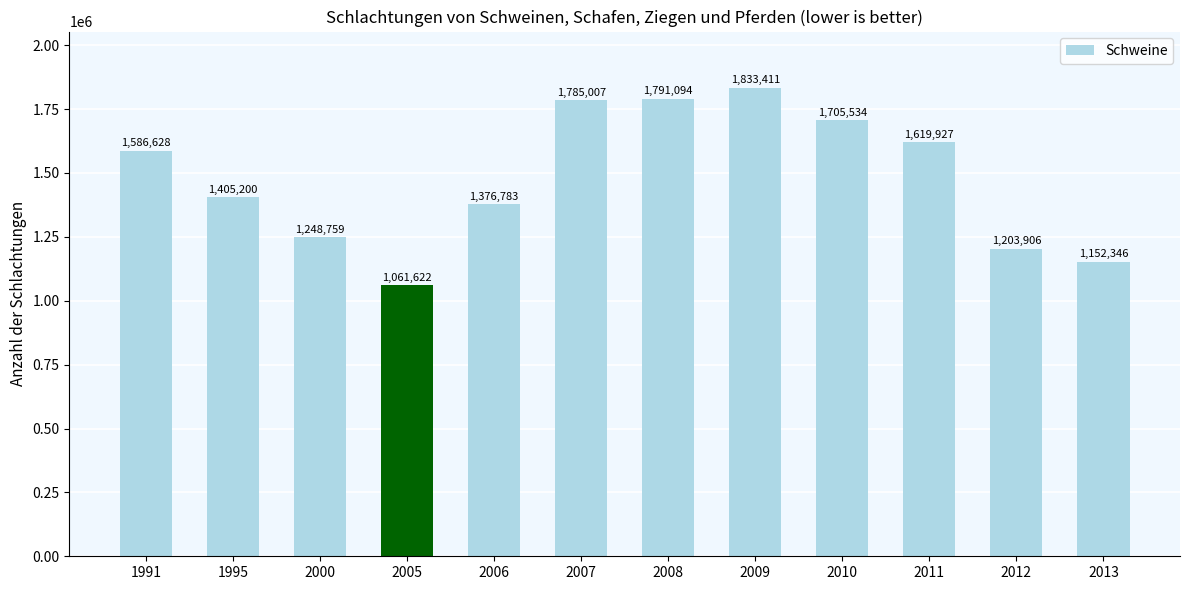

True or false: the data shows 1248759 at 2000.

True